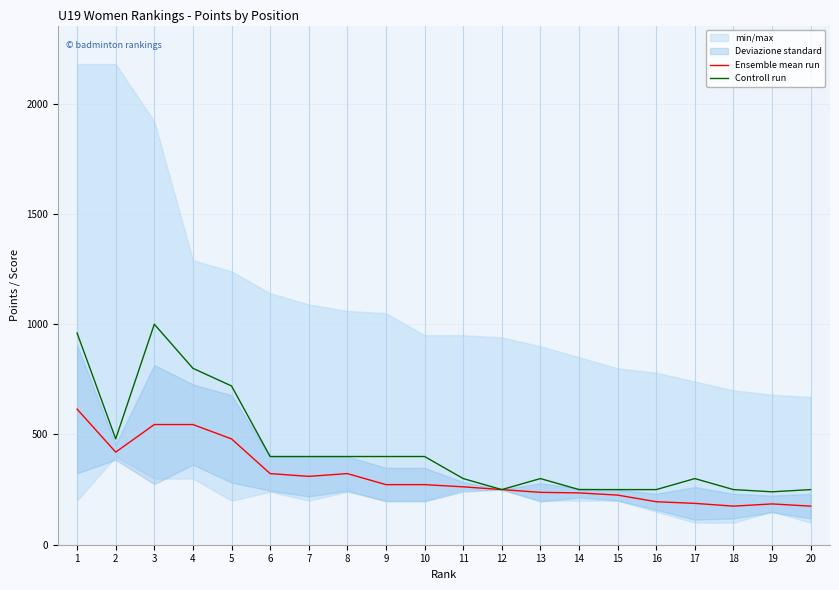

List the series in order of their peak value, lowest first.

Ensemble mean run, Controll run